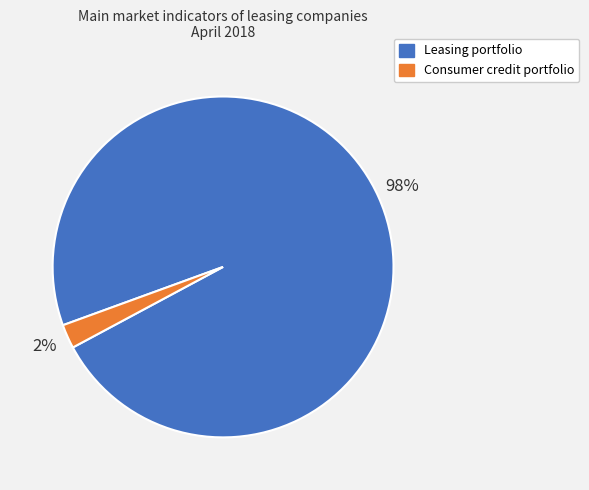

To the nearest percent, what is the combined percentage of Consumer credit portfolio and Leasing portfolio?

100%